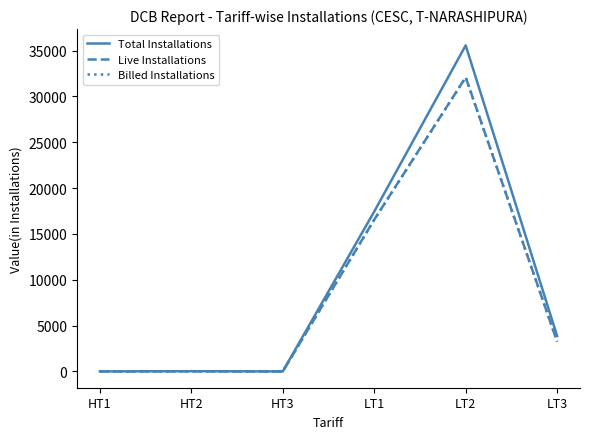

What are all the series names shown in the legend?

Total Installations, Live Installations, Billed Installations